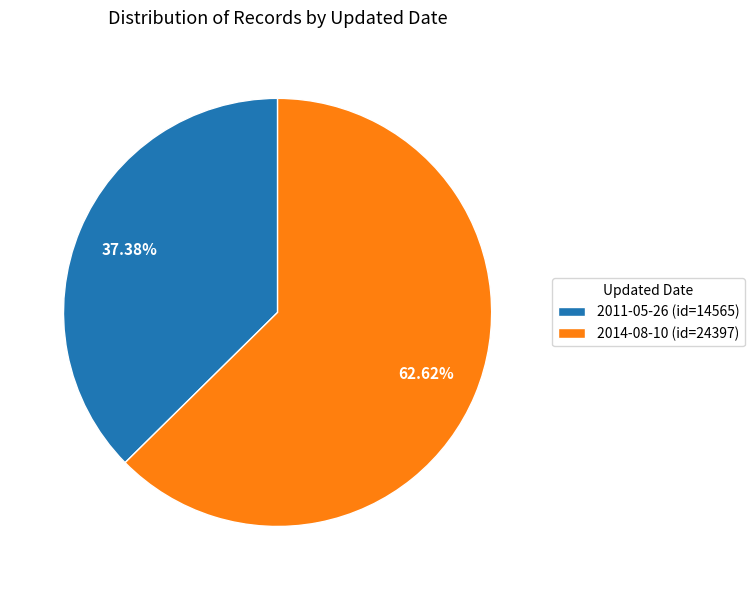

Between 2014-08-10 and 2011-05-26, which is larger?

2014-08-10